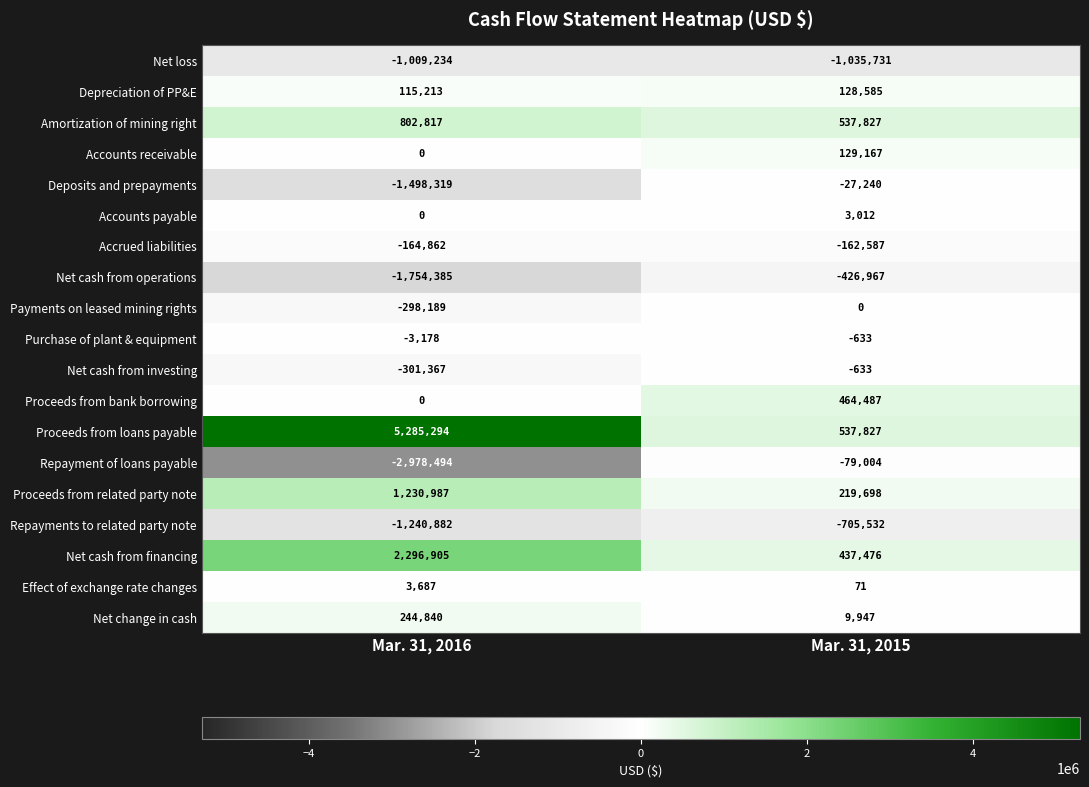

What is the sum of the Proceeds from loans payable values at Mar. 31, 2015 and Mar. 31, 2016?

5823121